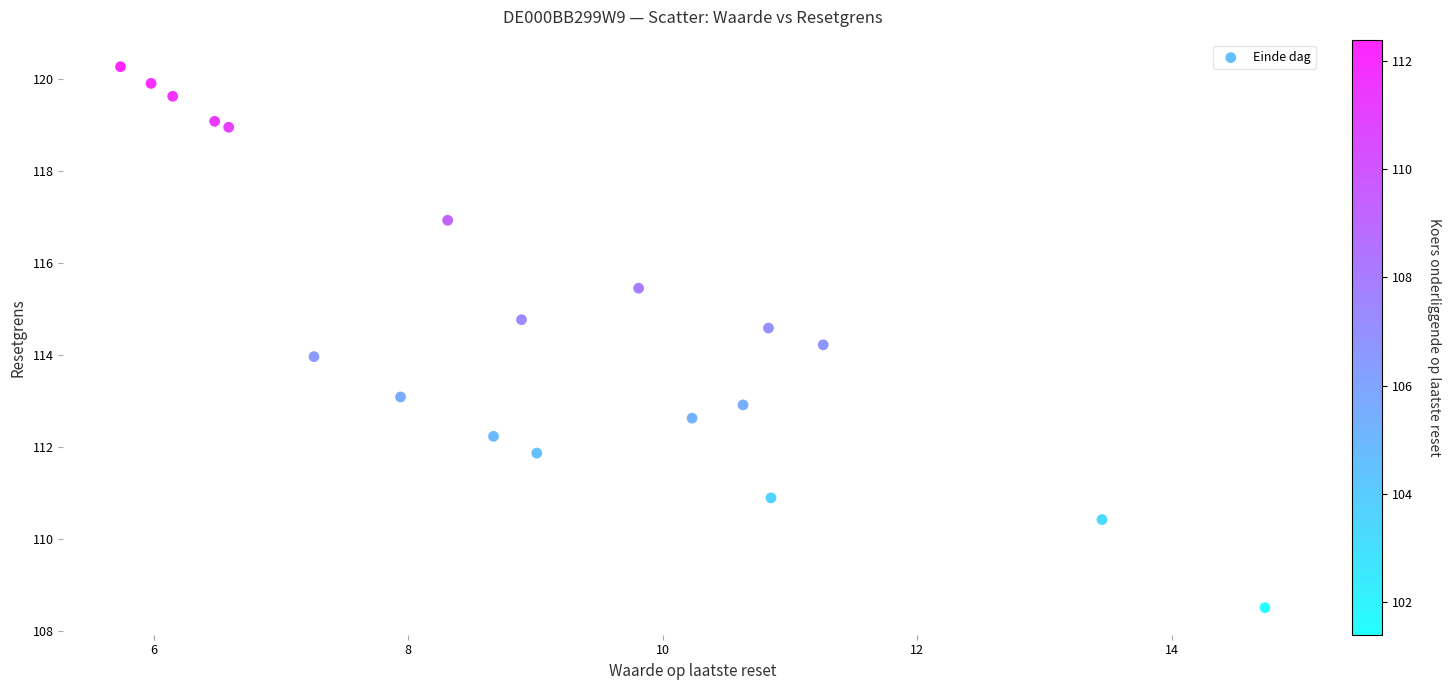

What is the range of Y values (max minus min)?

11.8